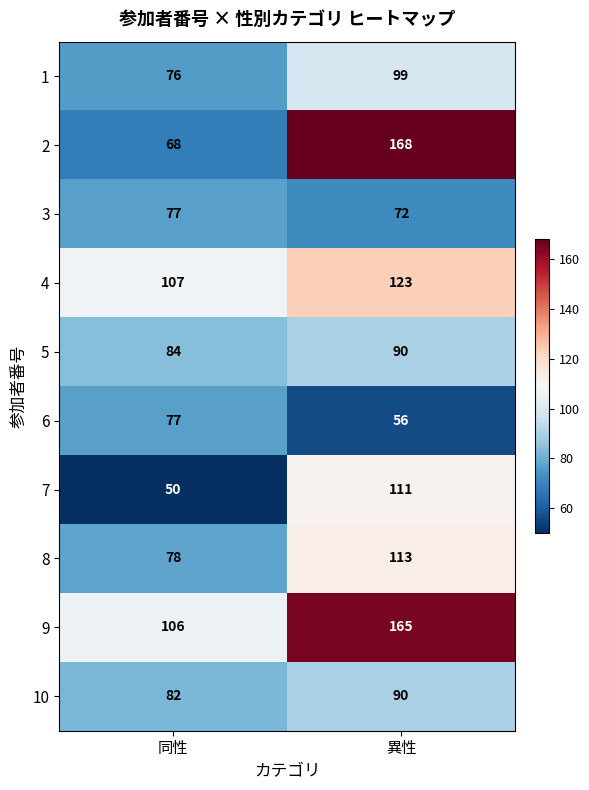

Reading right to left, transcribe all the data shown in this chart.

1: 99	76
2: 168	68
3: 72	77
4: 123	107
5: 90	84
6: 56	77
7: 111	50
8: 113	78
9: 165	106
10: 90	82